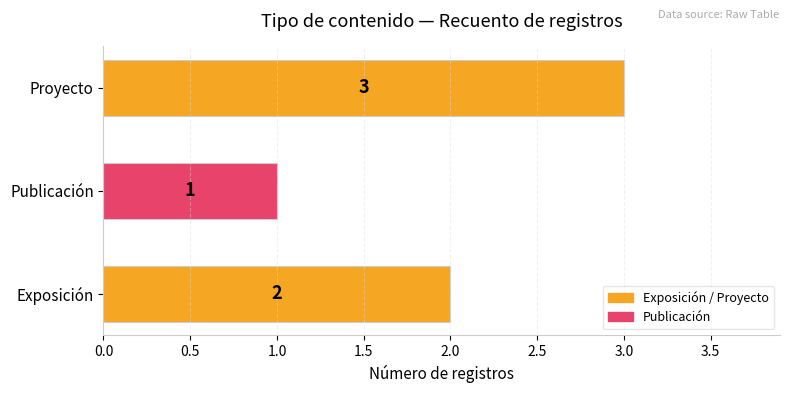

Does the chart contain stacked bars?

No